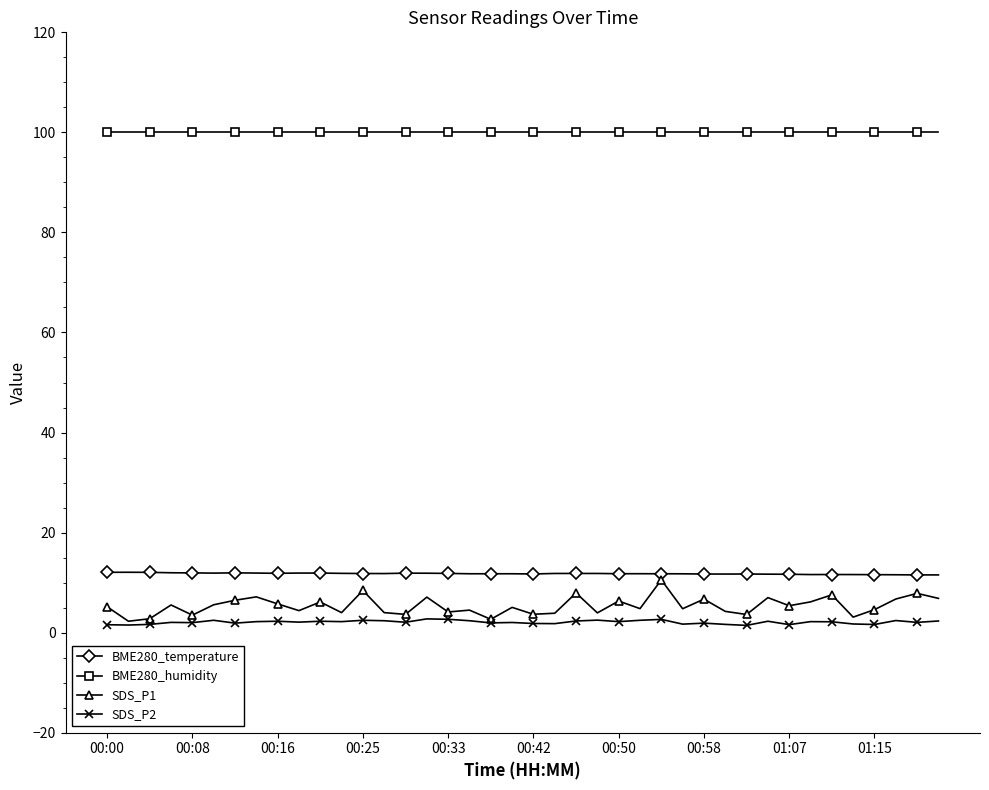

True or false: BME280_humidity and BME280_temperature intersect in this chart.

False